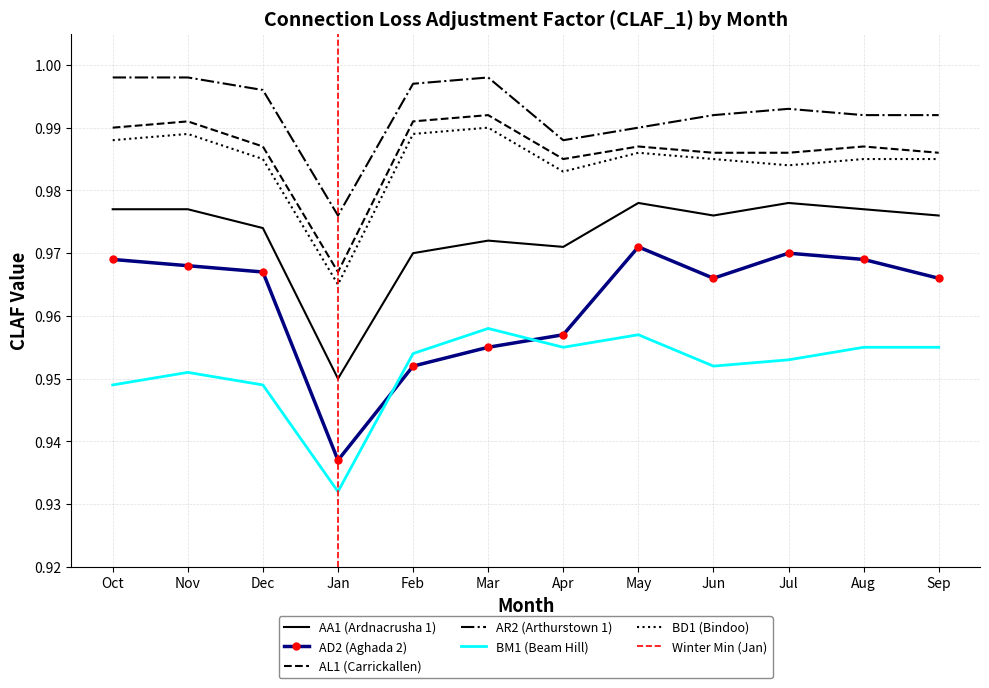

Count the BM1 (Beam Hill) values in the range 0 to 1.

12